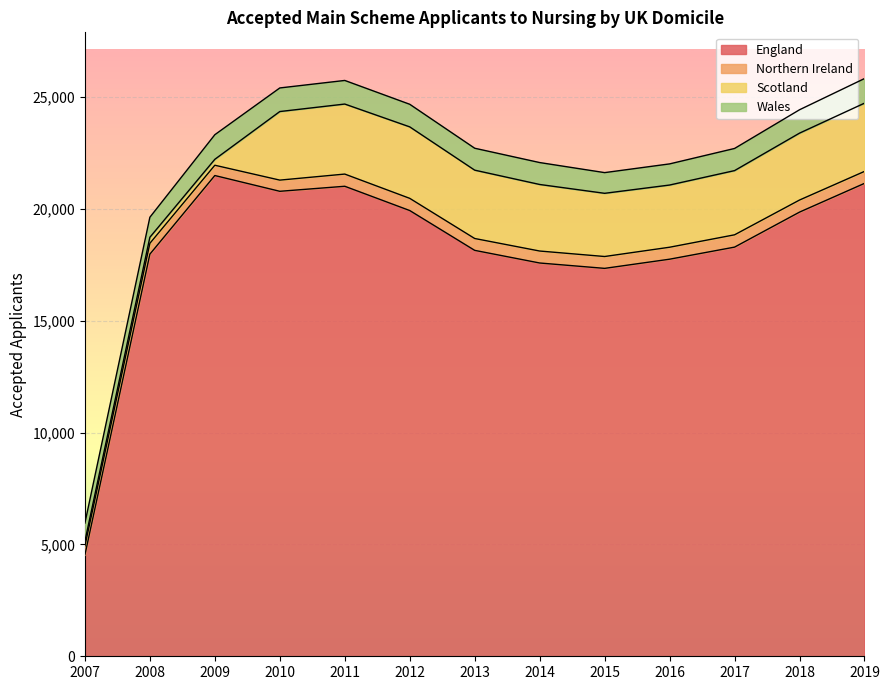

What is the difference between the highest and lowest values at 2010?

20285